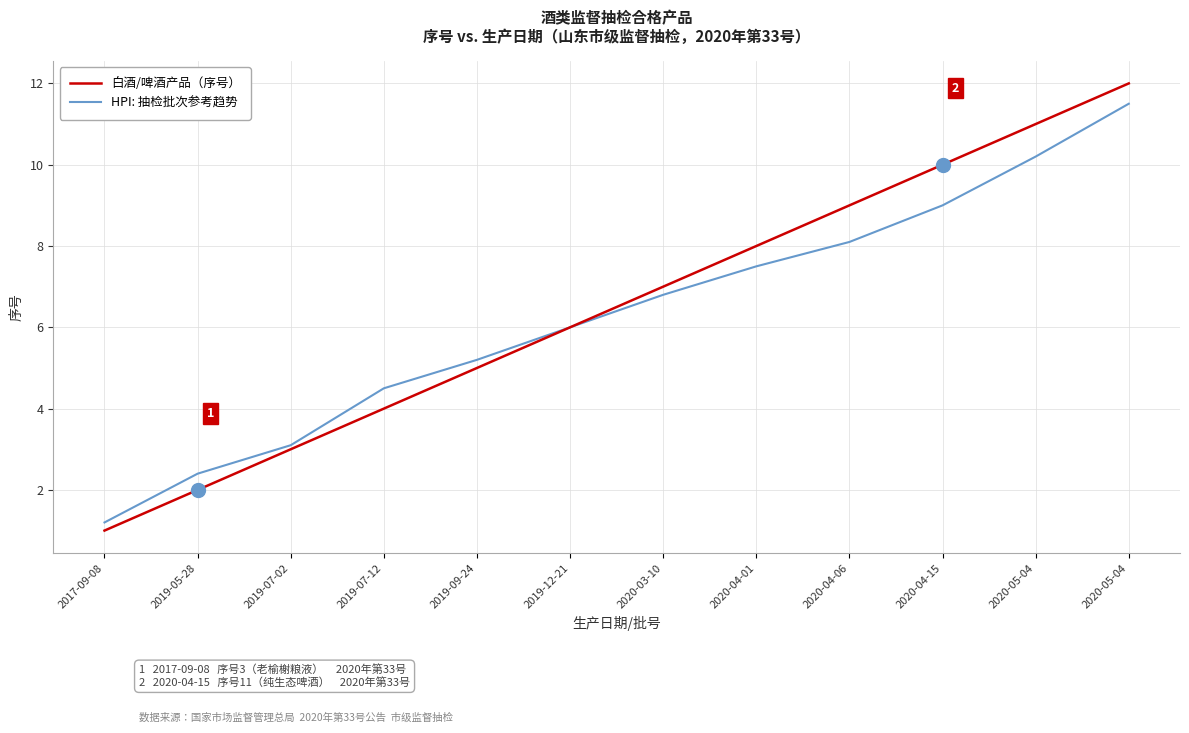

What are all the series names shown in the legend?

白酒/啤酒产品（序号）, HPI: 抽检批次参考趋势